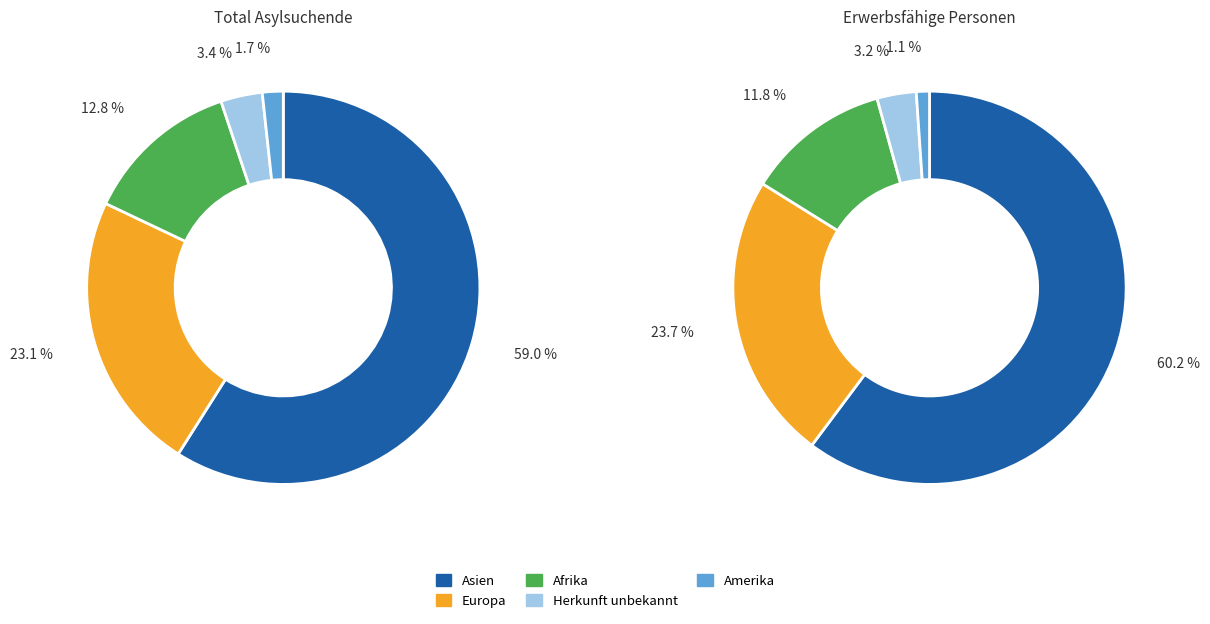

Rank the categories by value from highest to lowest.

Asien, Europa, Afrika, Herkunft unbekannt, Amerika